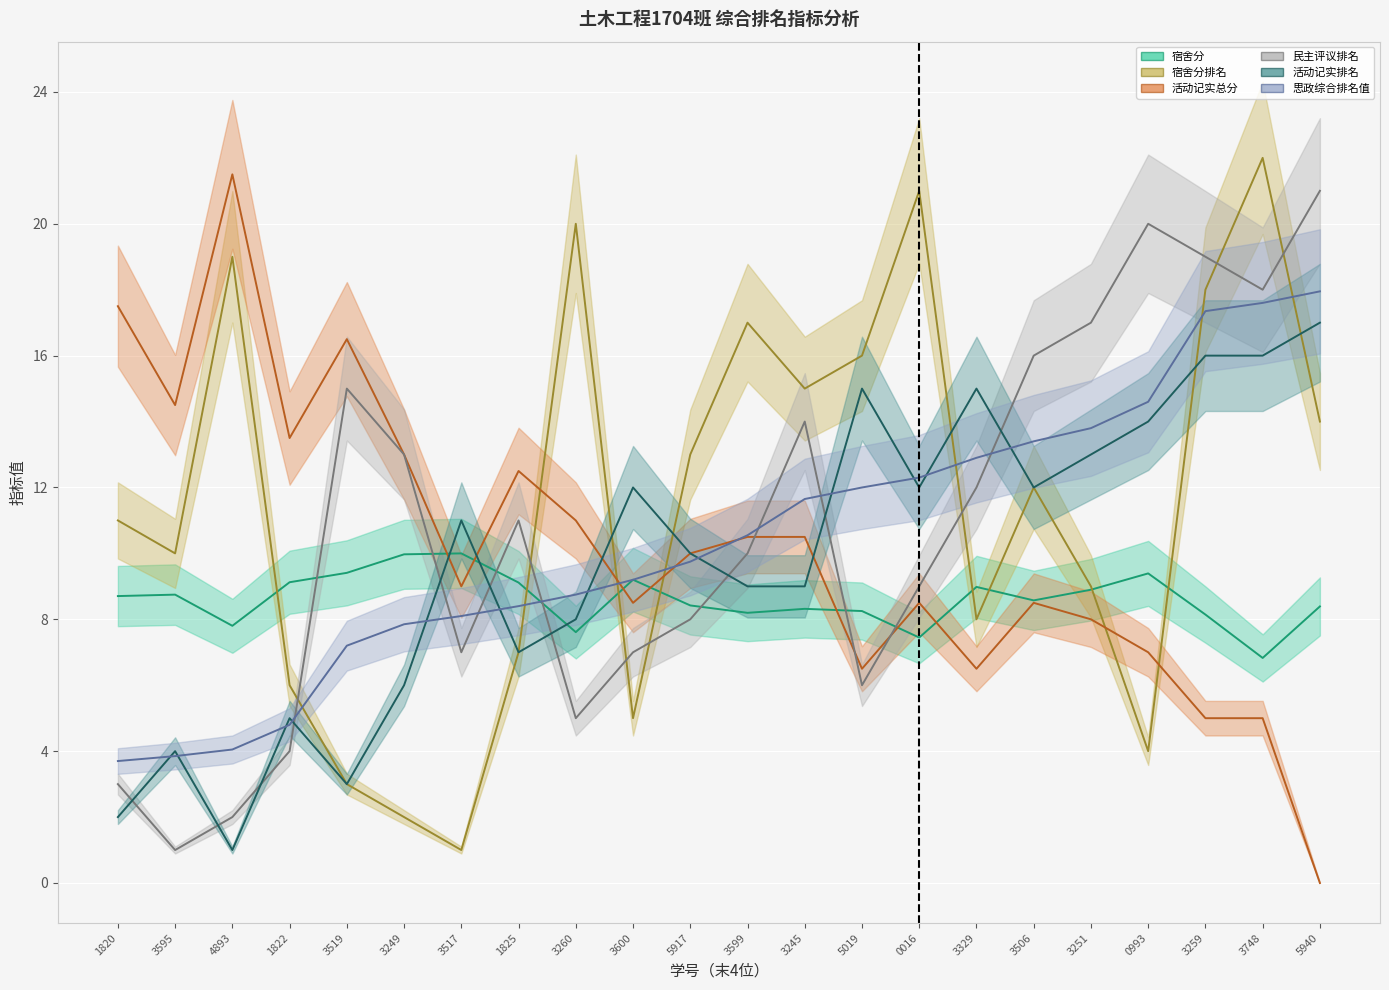

At which category does 民主评议排名 reach its first local valley?

3595